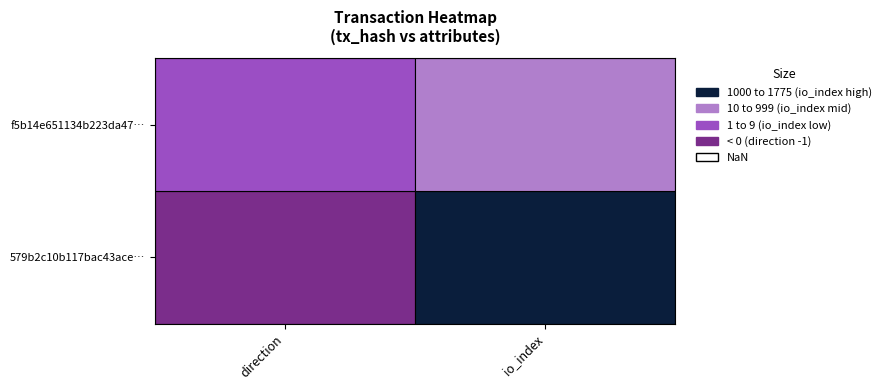

Which series has the largest total across all categories?

579b2c10b117bac43ace9b8a68789b7e7f2e62c